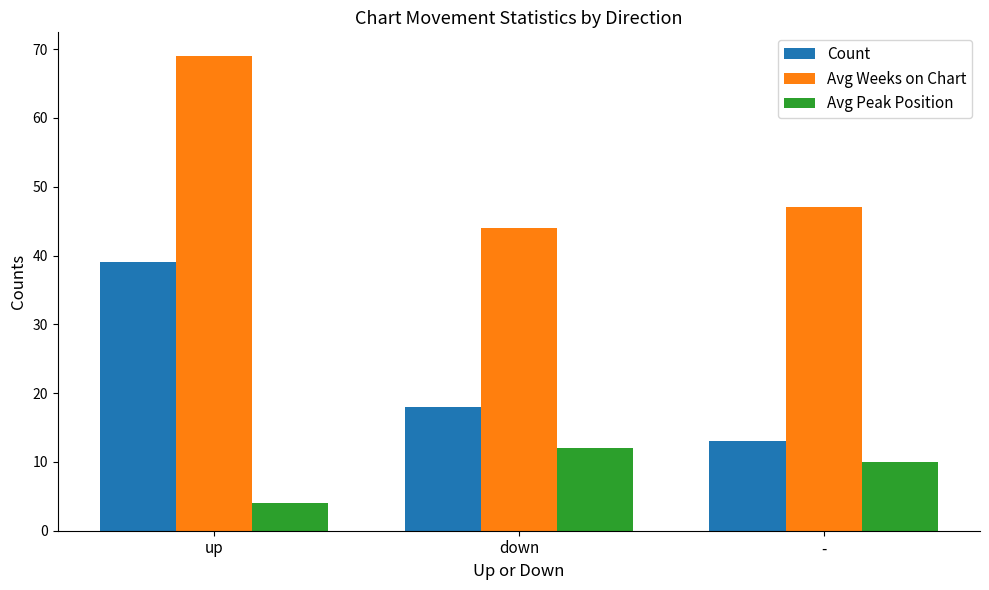

Reading left to right, what are all the values shown in this chart?

Count: 39	18	13
Avg Weeks on Chart: 69	44	47
Avg Peak Position: 4	12	10